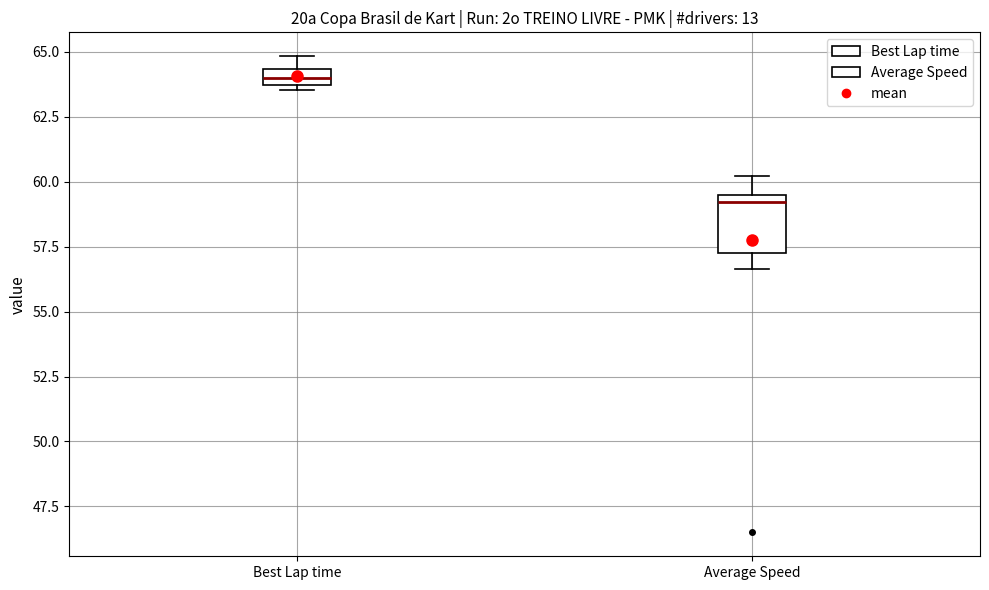

Which box's median line is the highest?

Best Lap time